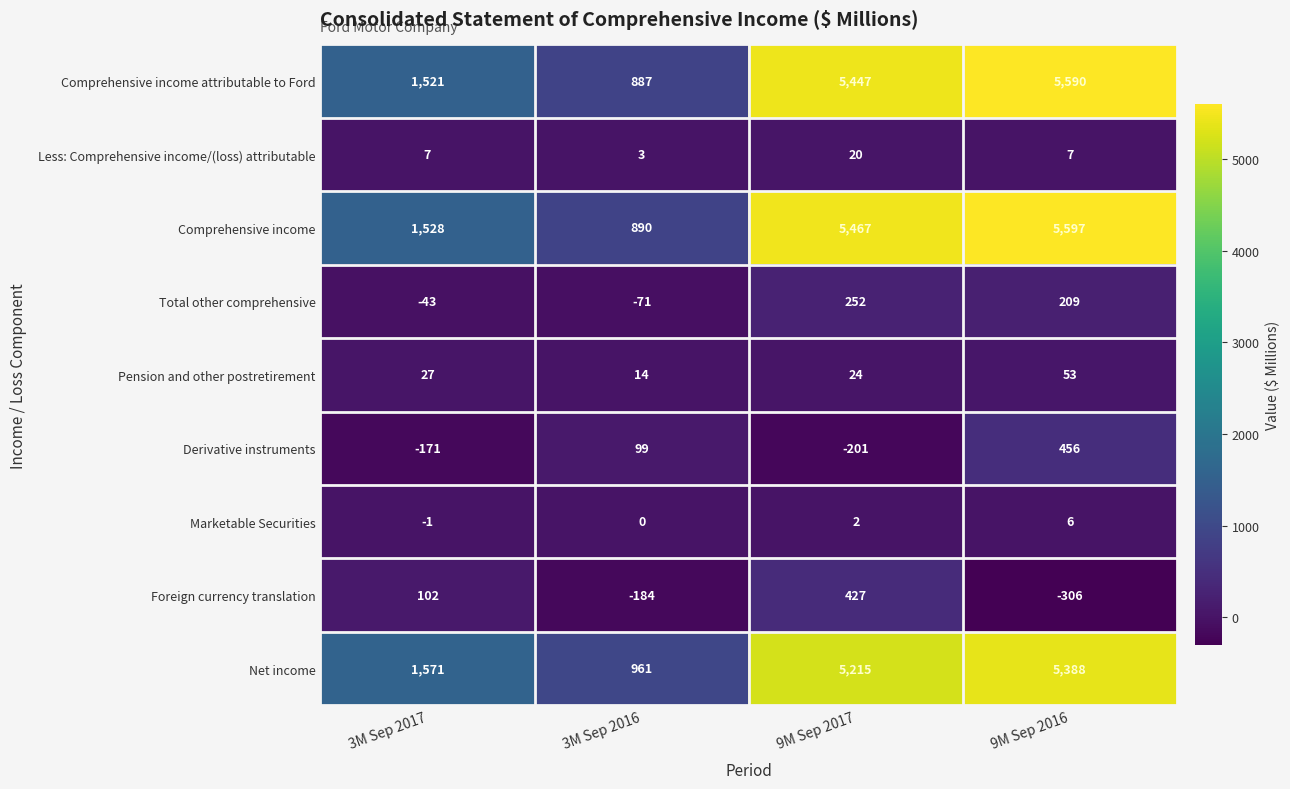

True or false: Derivative instruments has a value of -201 at 9M Sep 2017.

True